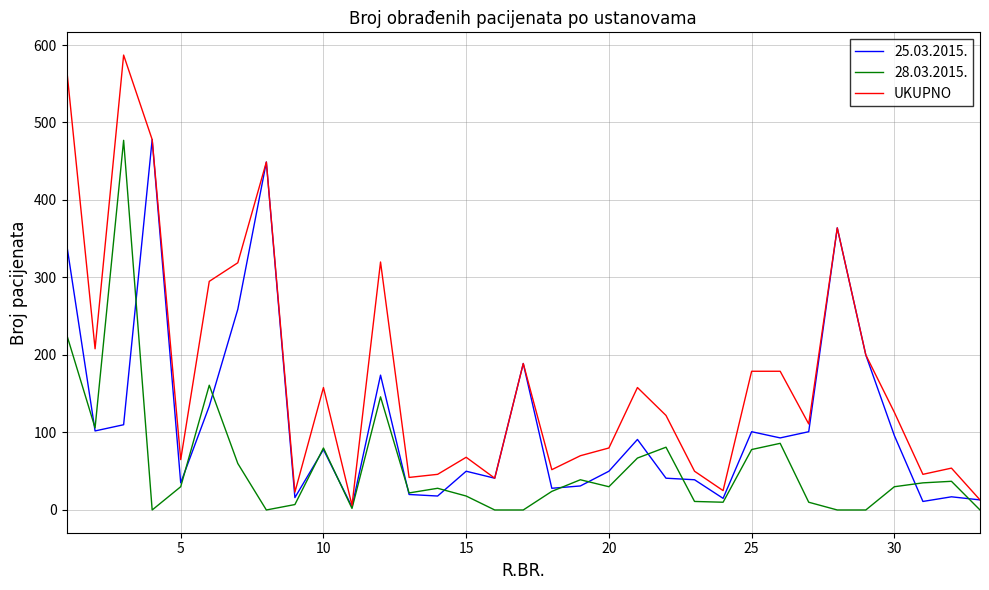

What is the greatest value displayed?

587